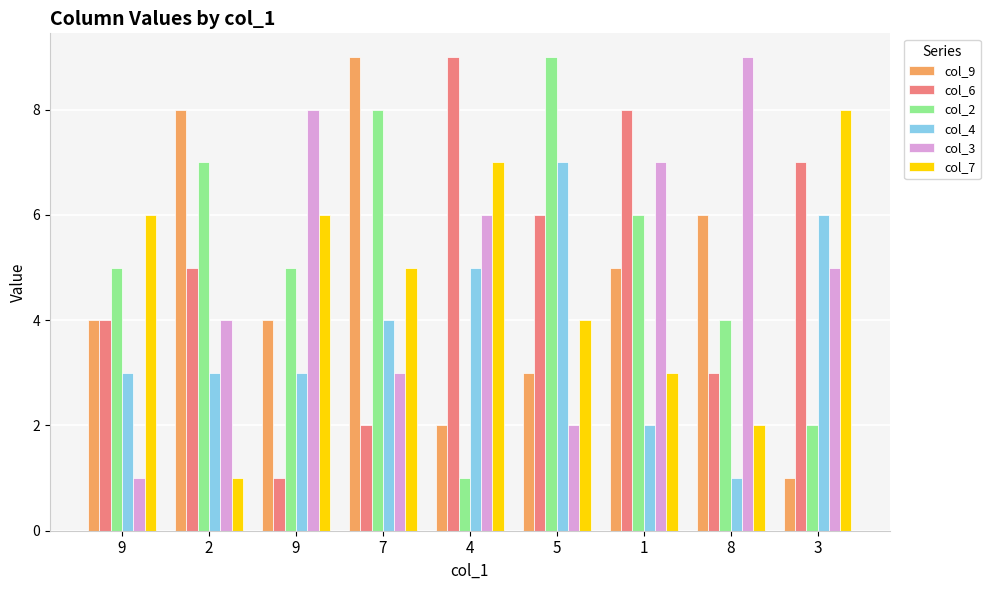

How many col_2 values are between 4 and 7?

5